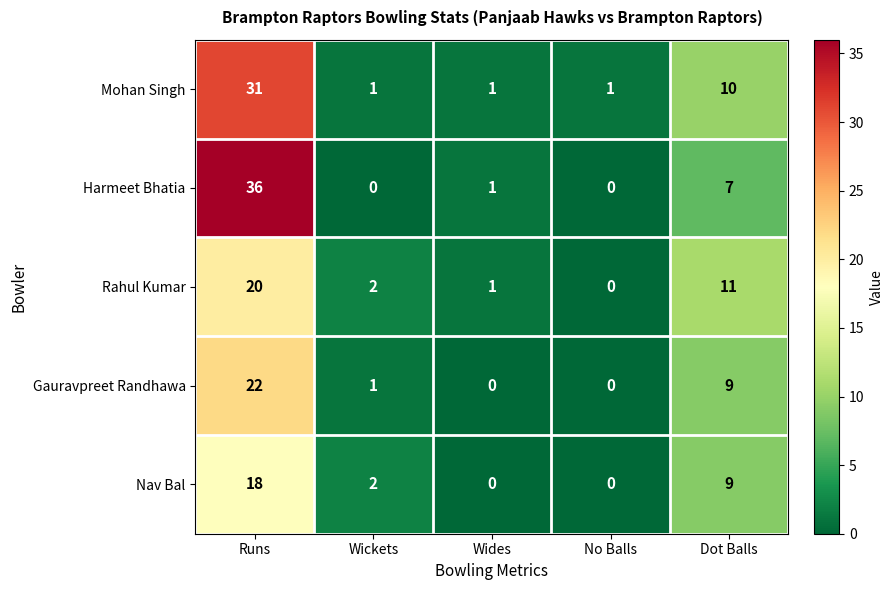

Reading left to right, transcribe all the data shown in this chart.

Mohan Singh: Runs=31	Wickets=1	Wides=1	No Balls=1	Dot Balls=10
Harmeet Bhatia: Runs=36	Wickets=0	Wides=1	No Balls=0	Dot Balls=7
Rahul Kumar: Runs=20	Wickets=2	Wides=1	No Balls=0	Dot Balls=11
Gauravpreet Randhawa: Runs=22	Wickets=1	Wides=0	No Balls=0	Dot Balls=9
Nav Bal: Runs=18	Wickets=2	Wides=0	No Balls=0	Dot Balls=9